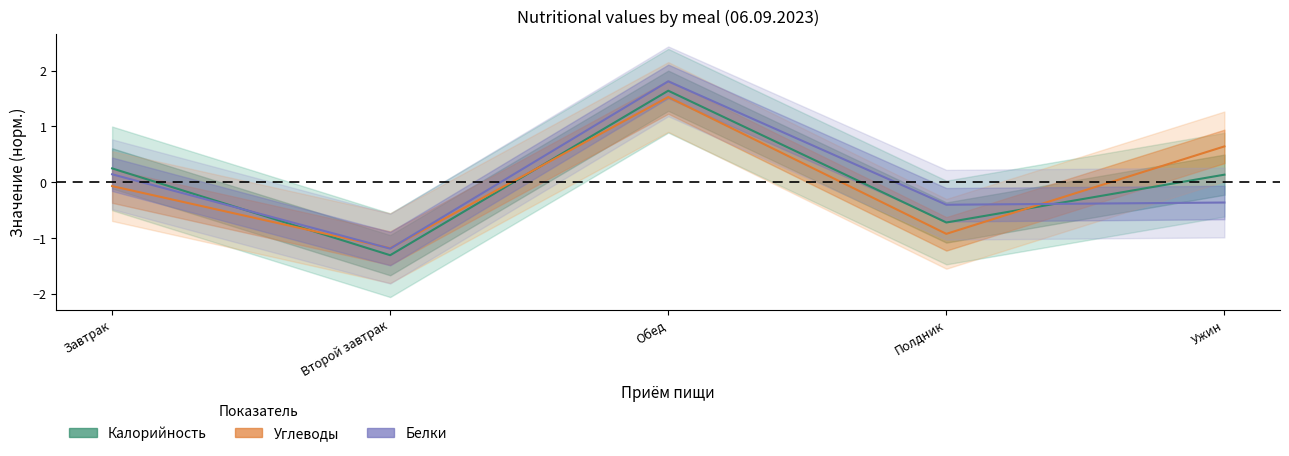

True or false: Углеводы and Белки cross at least once.

True